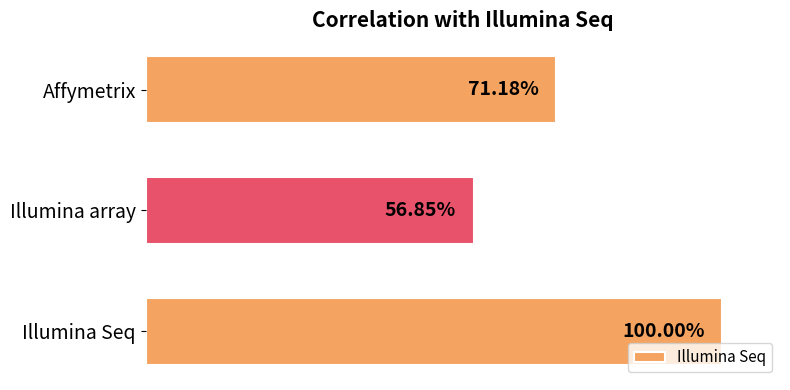

Count the values in the range 0 to 1.

3